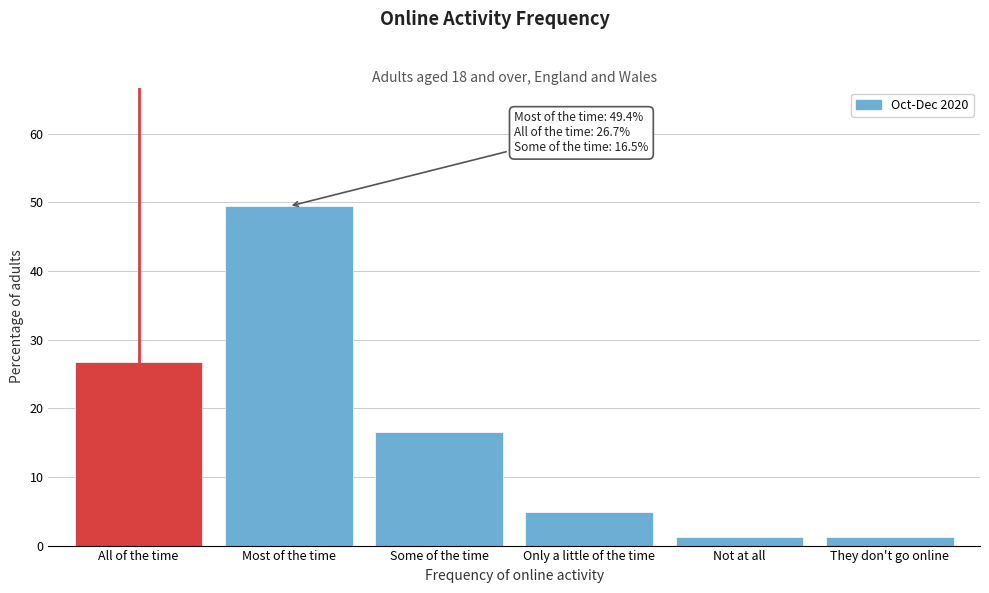

True or false: the data shows 2.3 at Only a little of the time.

False